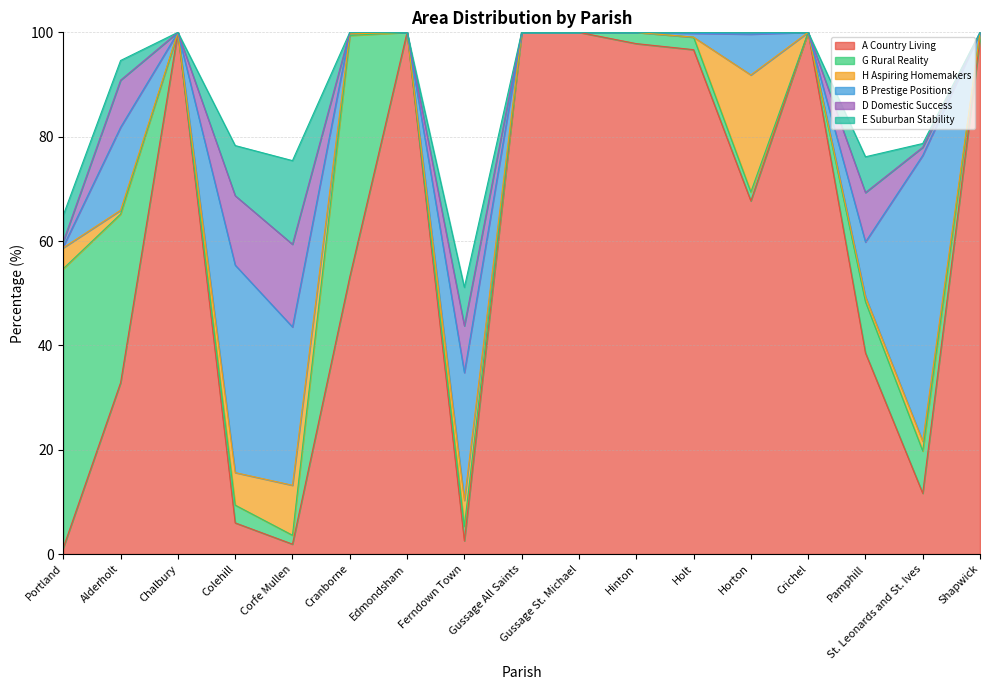

At which category does H Aspiring Homemakers reach its first local peak?

Corfe Mullen